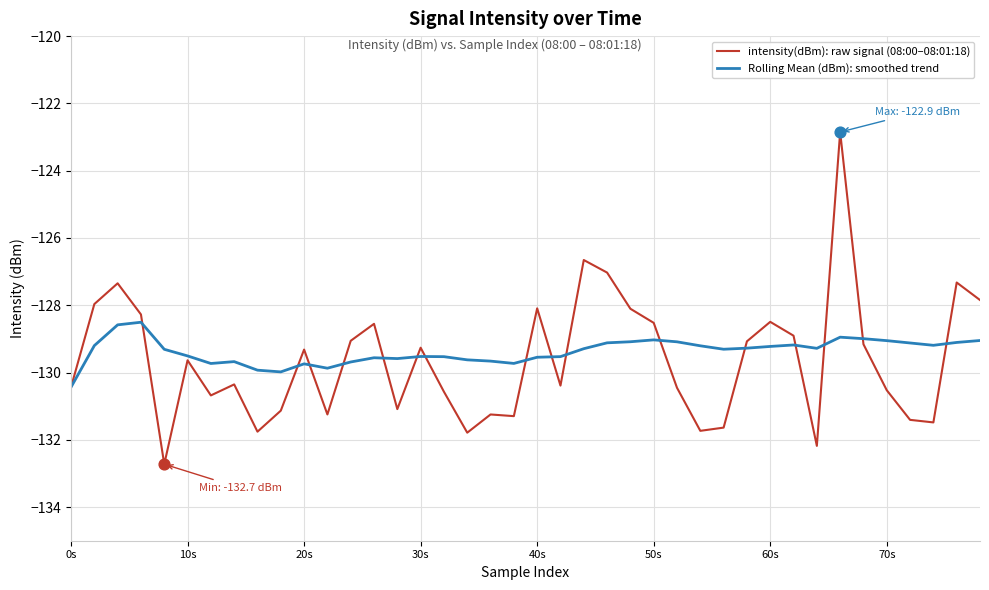

Which series has the widest spread of values?

intensity(dBm): raw signal (08:00–08:01:18)